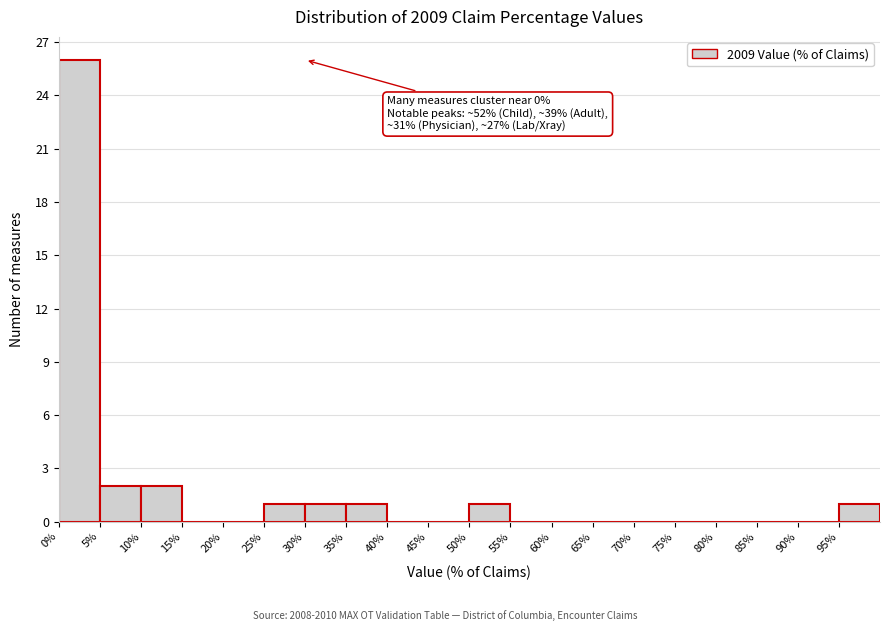

Over which range of the x-axis is the bar tallest?

0 to 5